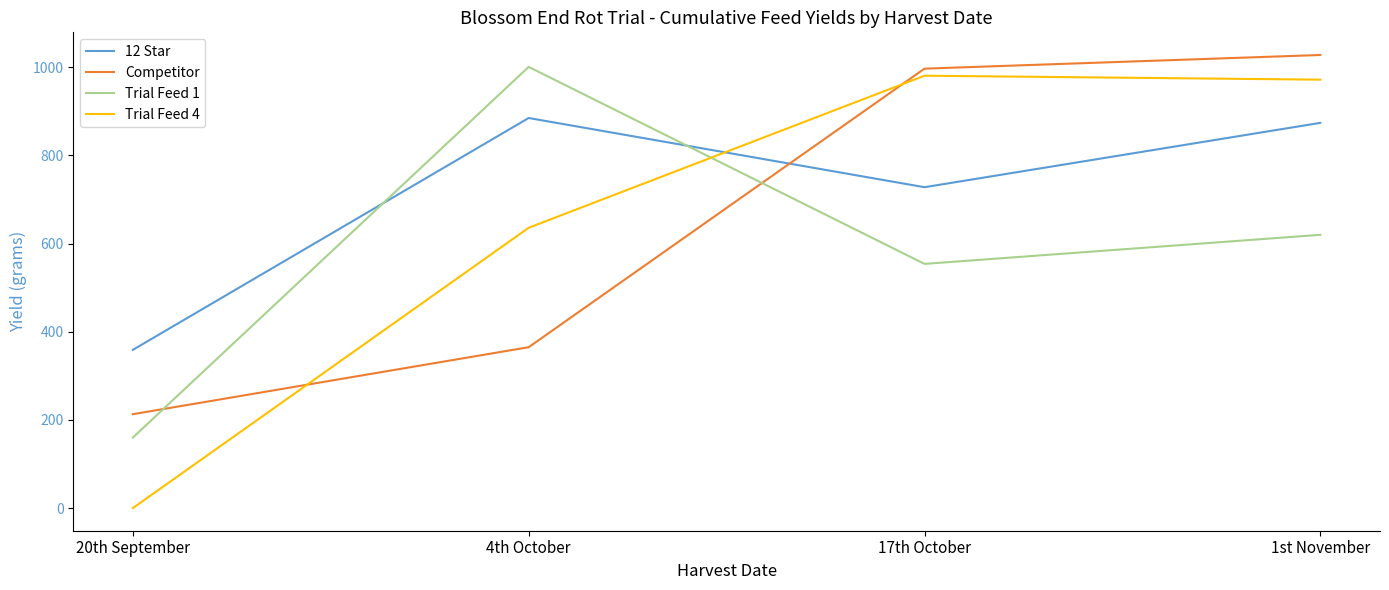

What is the maximum value for 12 Star?

885